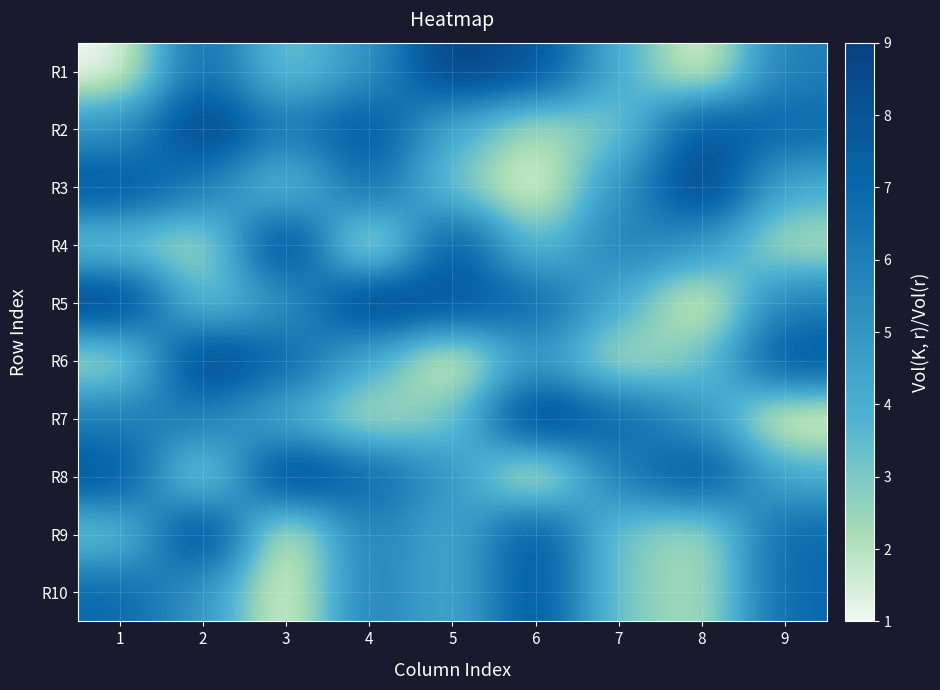

Rank the series by their maximum value, from lowest to highest.

R10, R1, R2, R3, R4, R5, R6, R7, R8, R9